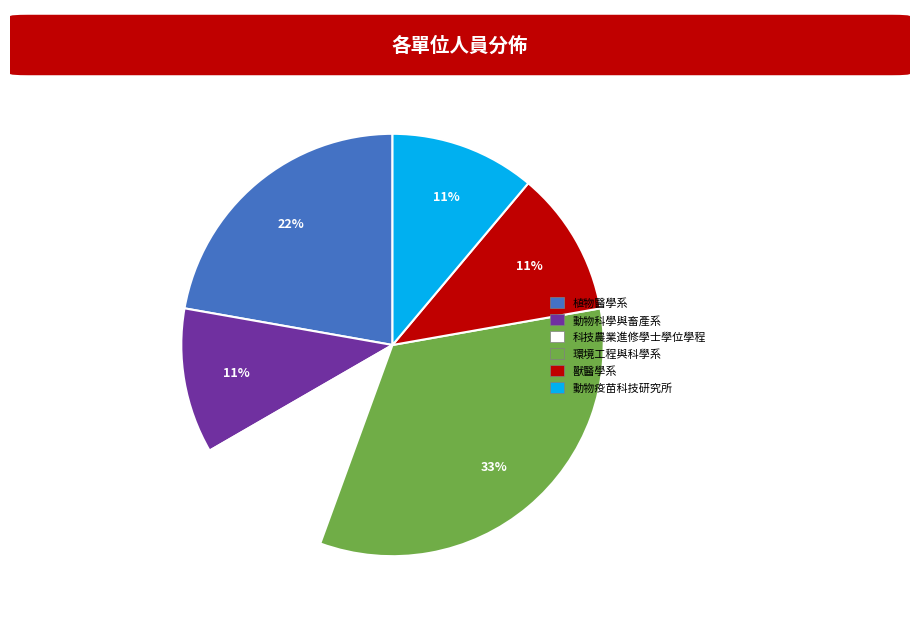

What percentage is the 動物疫苗科技研究所 slice, to the nearest percent?

11%